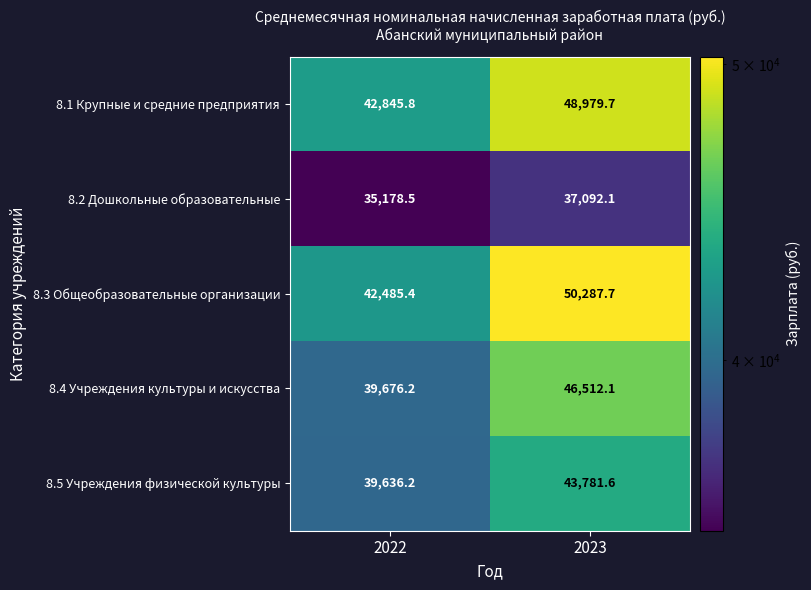

What is the spread (max minus min) of values at 2023?

13195.6